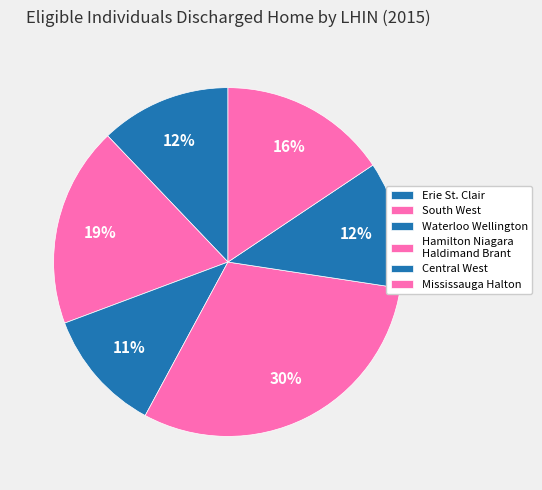

Count the number of slices in the pie.

6